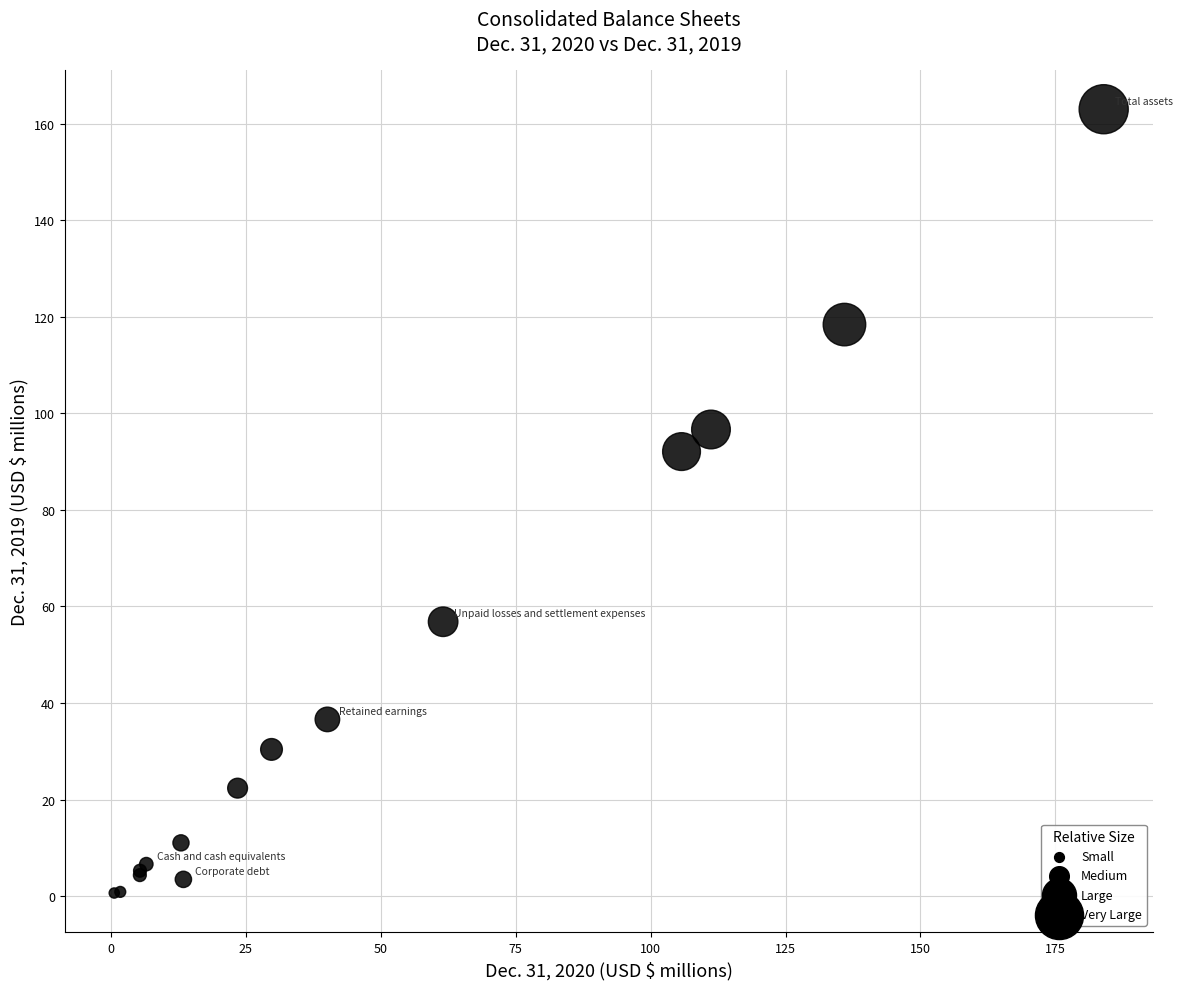

What Y value in the scatter plot is closest to 81?

92.1